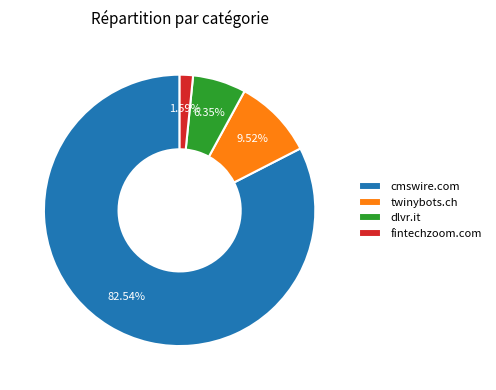

Does dlvr.it represent more than half of the total?

No